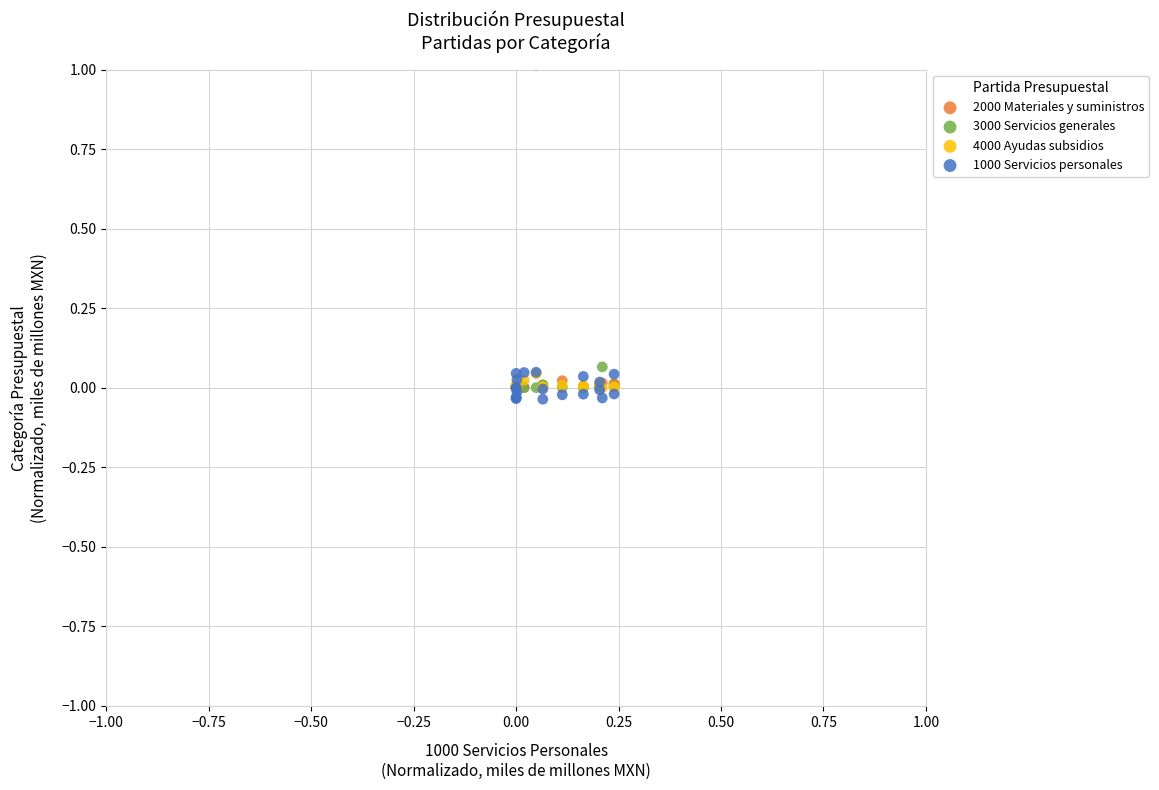

What are all the series names shown in the legend?

2000 Materiales y suministros, 3000 Servicios generales, 4000 Ayudas subsidios, 1000 Servicios personales